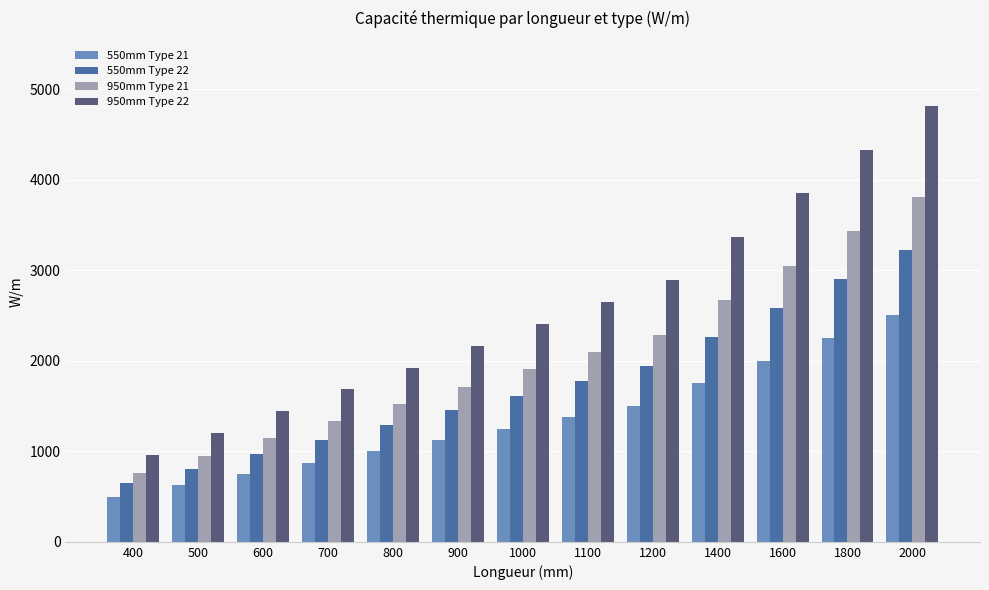

What is the difference between the 950mm Type 21 values at 1400 and 1600?

382